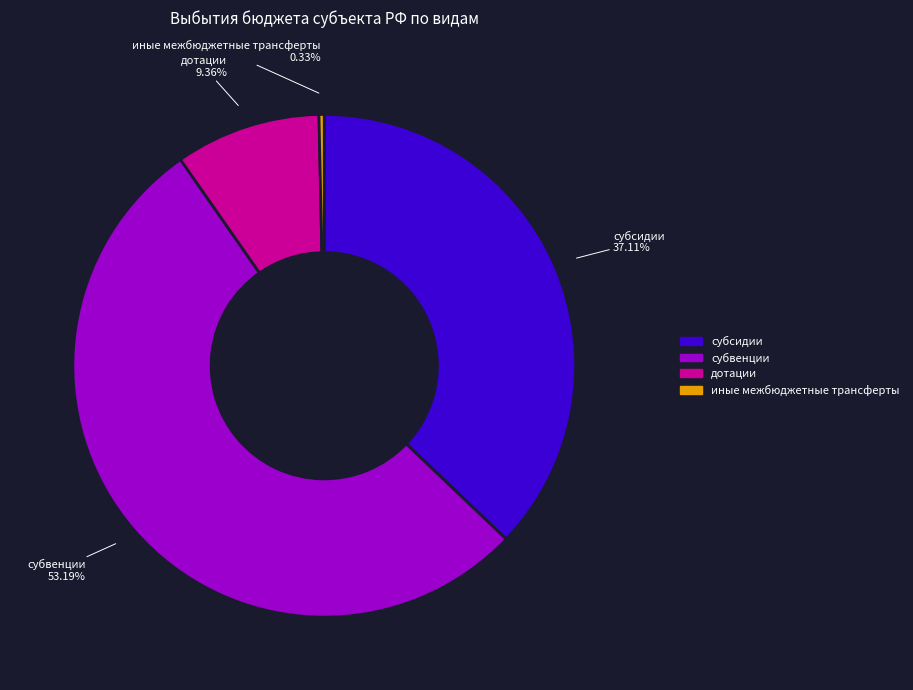

Count the number of slices in the pie.

4